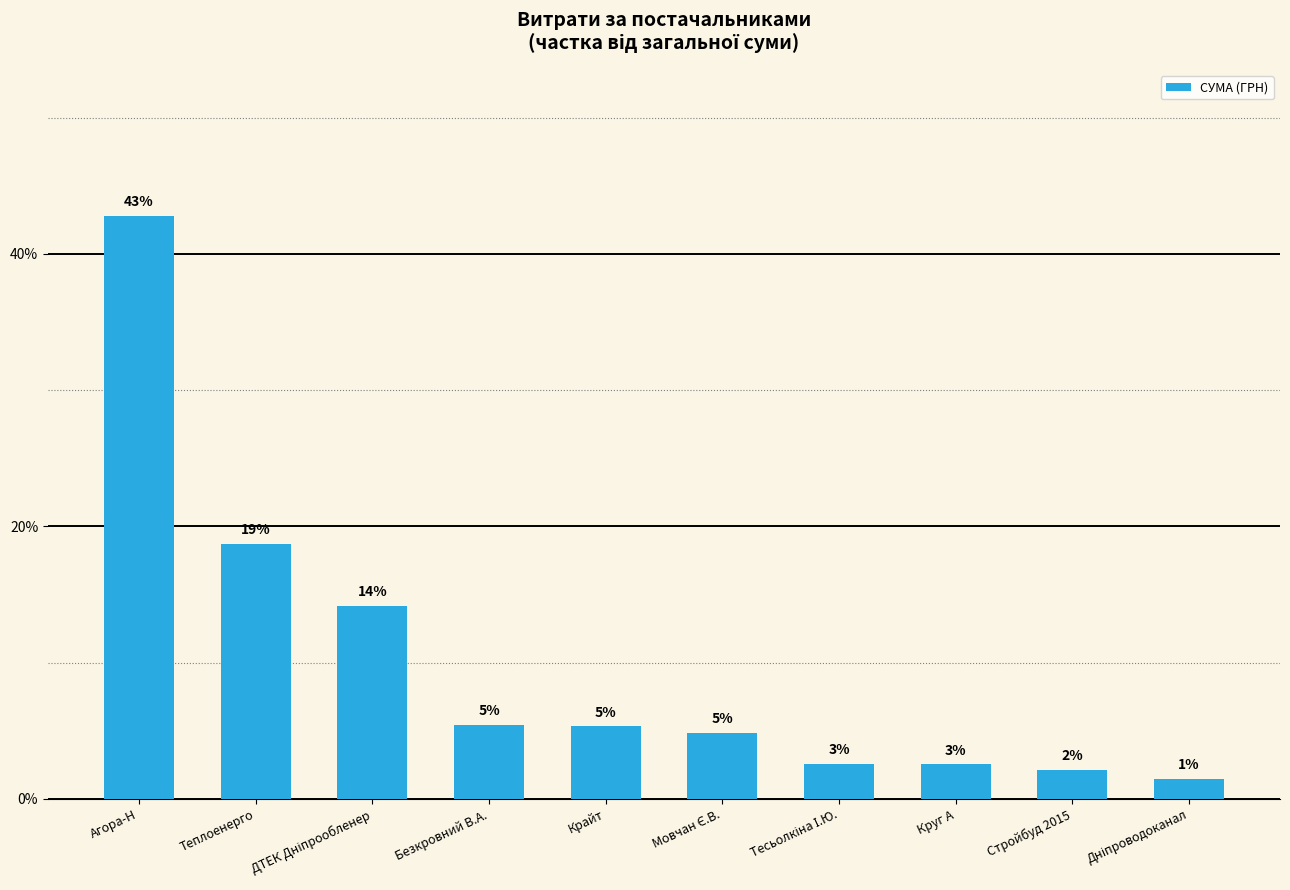

Reading left to right, transcribe all the data shown in this chart.

Агора-Н=42.8	Теплоенерго=18.7	ДТЕК Дніпрообленер=14.2	Безкровний В.А.=5.4	Крайт=5.3	Мовчан Є.В.=4.9	Тесьолкіна І.Ю.=2.6	Круг А=2.5	Стройбуд 2015=2.1	Дніпроводоканал=1.5